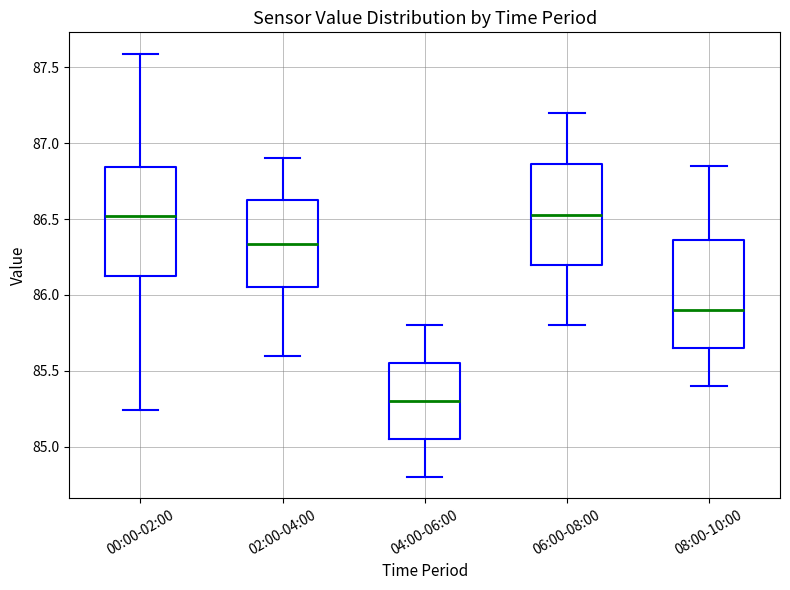

Where is the lower edge of the box for 04:00-06:00 on the y-axis? The values are not printed on the chart, so give them approximately, as read against the axis.

85.05